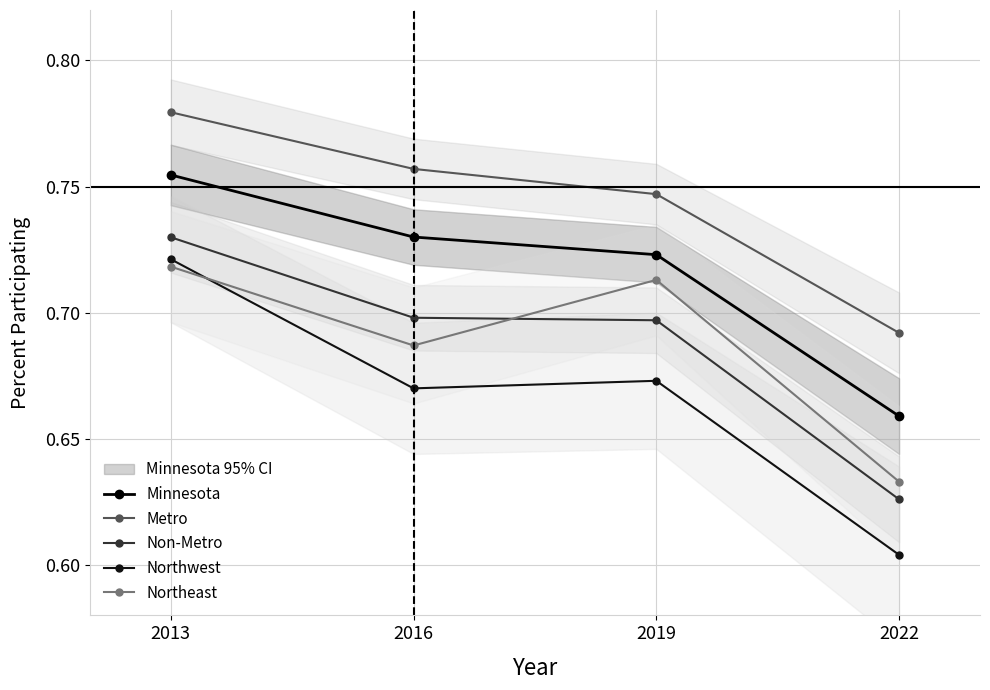

What is the sum of all Northeast values?

2.8